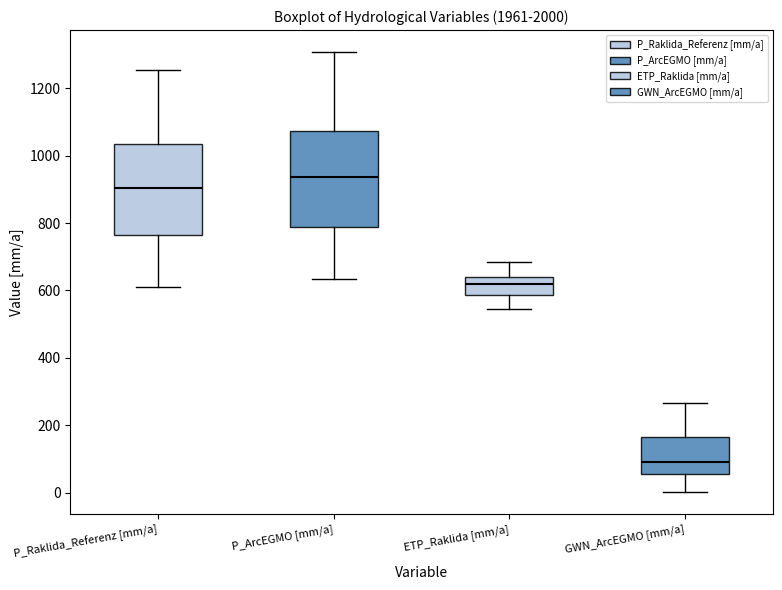

Which box's median line is the lowest?

GWN_ArcEGMO [mm/a]